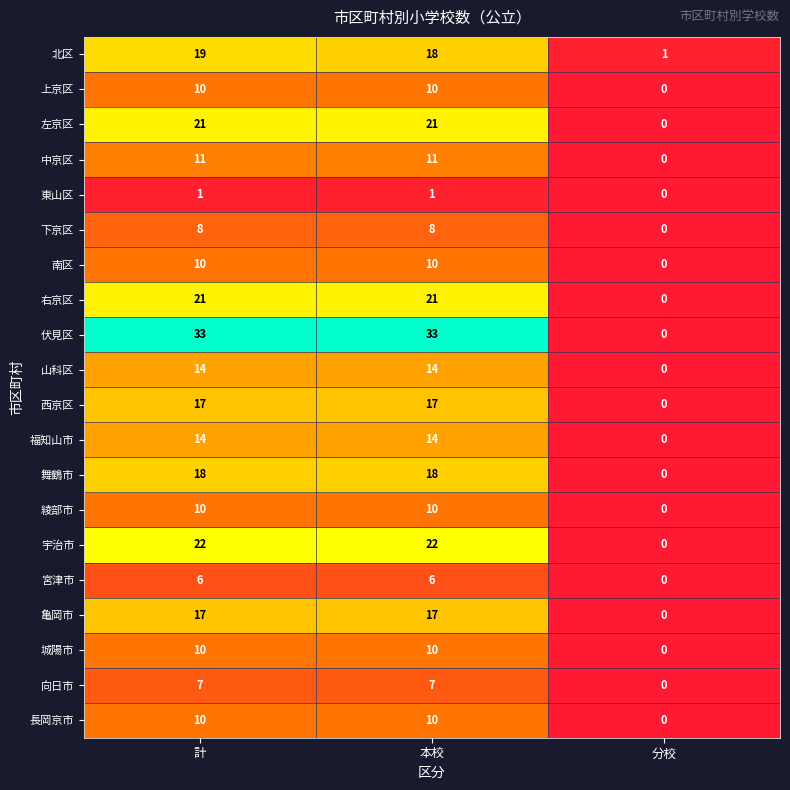

At which category is the sum across all series the highest?

計